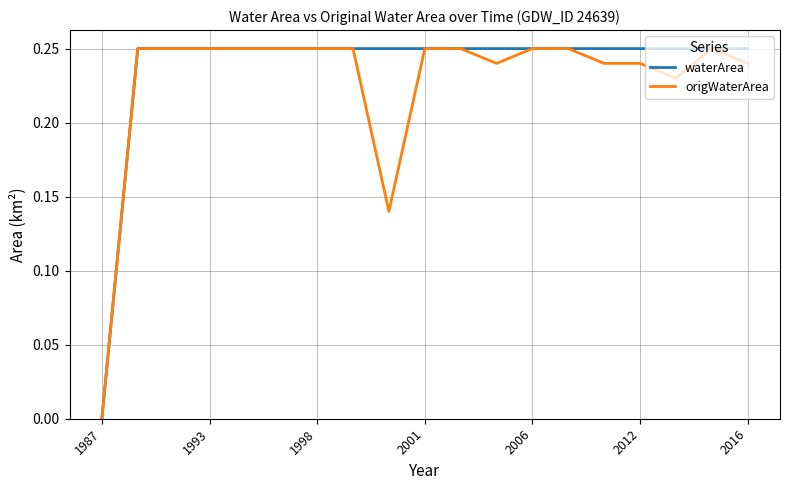

Reading left to right, transcribe all the data shown in this chart.

waterArea: 0.0	0.2	0.2	0.2	0.2	0.2	0.2	0.2	0.2	0.2	0.2	0.2	0.2	0.2	0.2	0.2	0.2	0.2	0.2
origWaterArea: 0.0	0.2	0.2	0.2	0.2	0.2	0.2	0.2	0.1	0.2	0.2	0.2	0.2	0.2	0.2	0.2	0.2	0.2	0.2